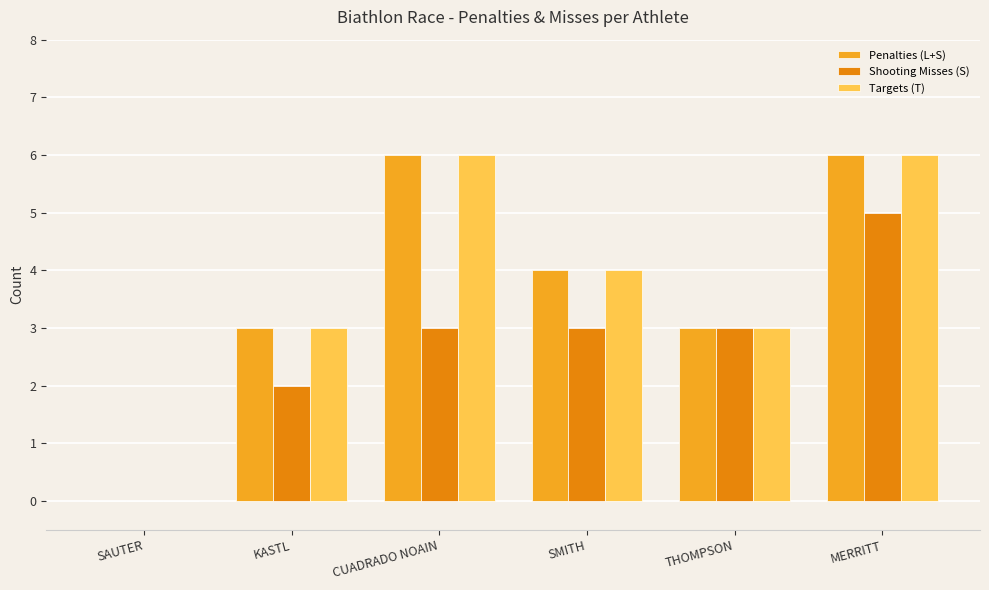

Count the Shooting Misses (S) values in the range 2 to 3.

4